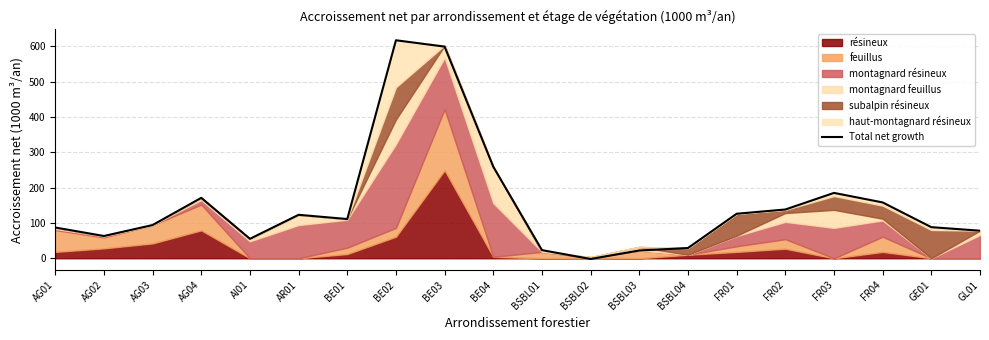

Approximately how many times larger is the value at BSBL04 compared to AR01?

0.2